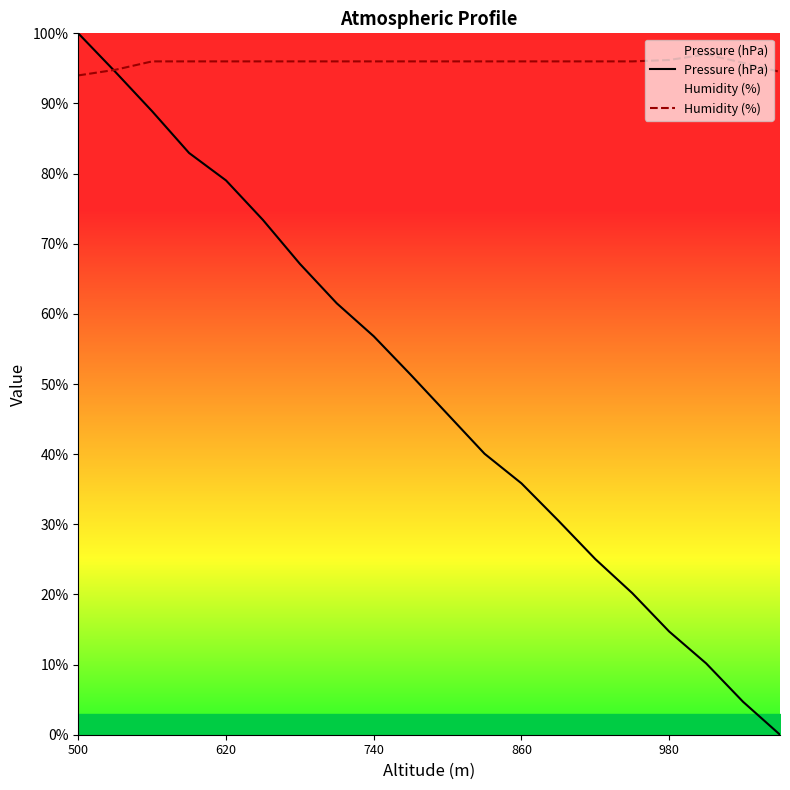

What is the maximum value for Pressure (hPa)?

100.0